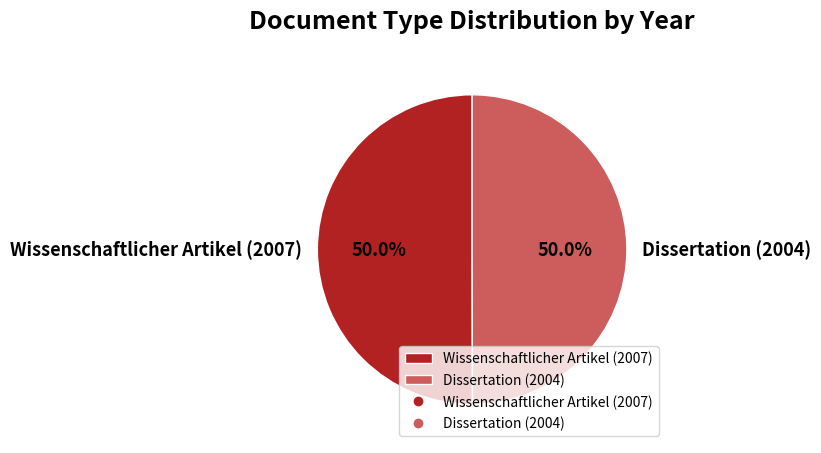

What portion of the pie excludes Dissertation (2004)?

50.0%